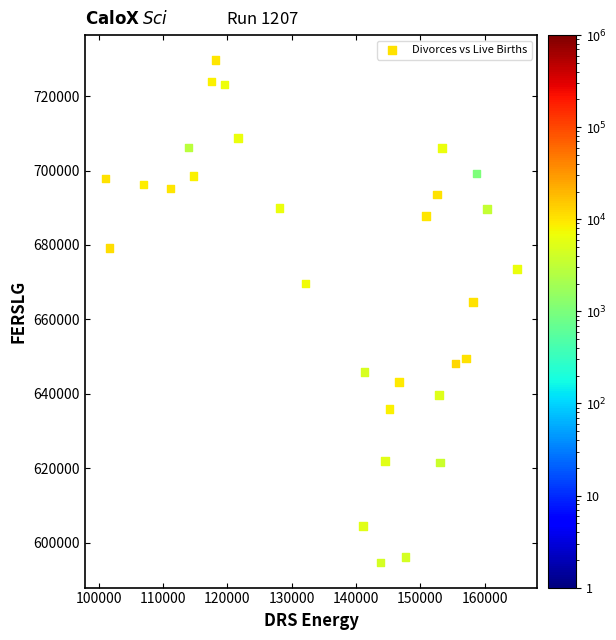

What is the range of X values (max minus min)?

63963